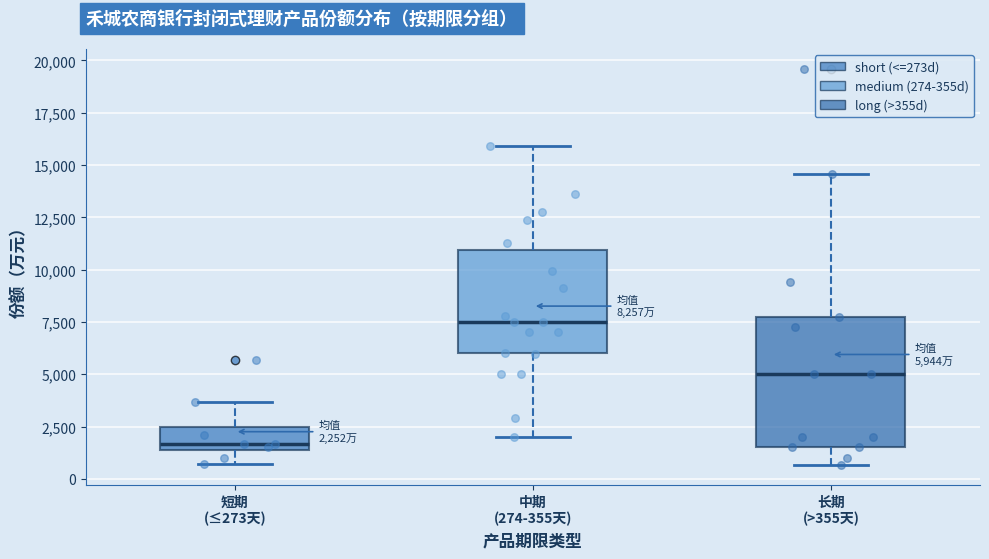

Comparing the boxes themselves (not the whiskers), which one is the tallest?

长期 (>355天)